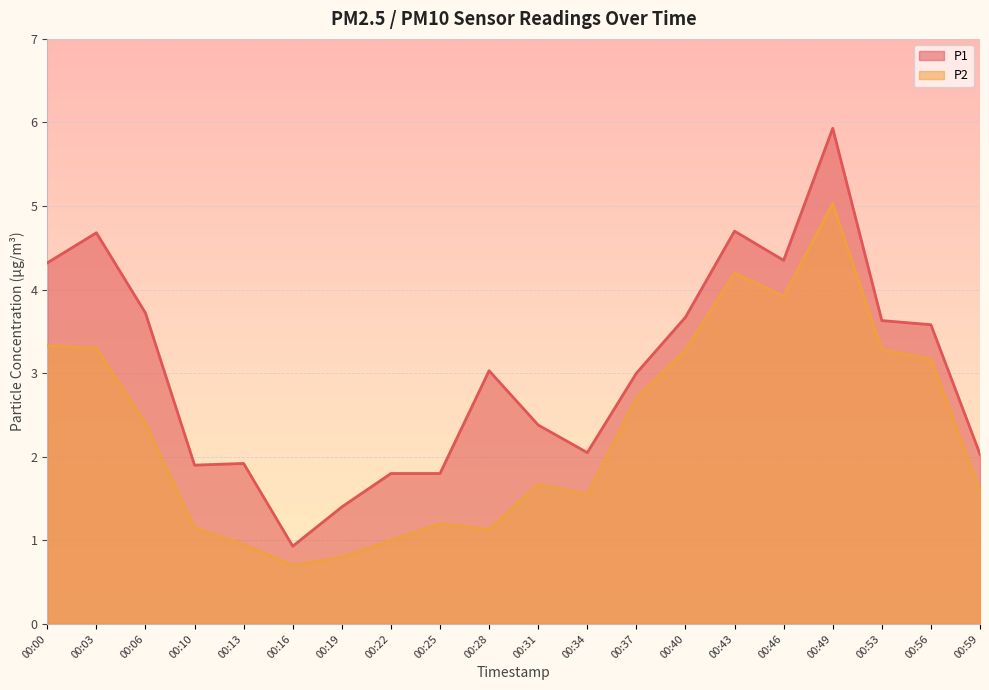

At which label does P2 first exceed 2?

00:00